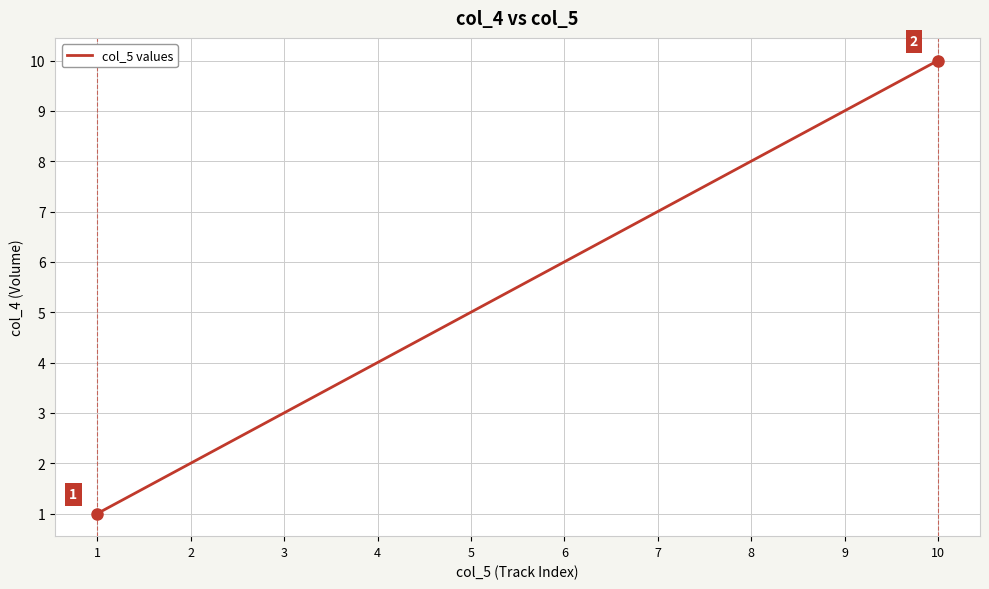

List the labels in order of value, largest first.

10, 9, 8, 7, 6, 5, 4, 3, 2, 1